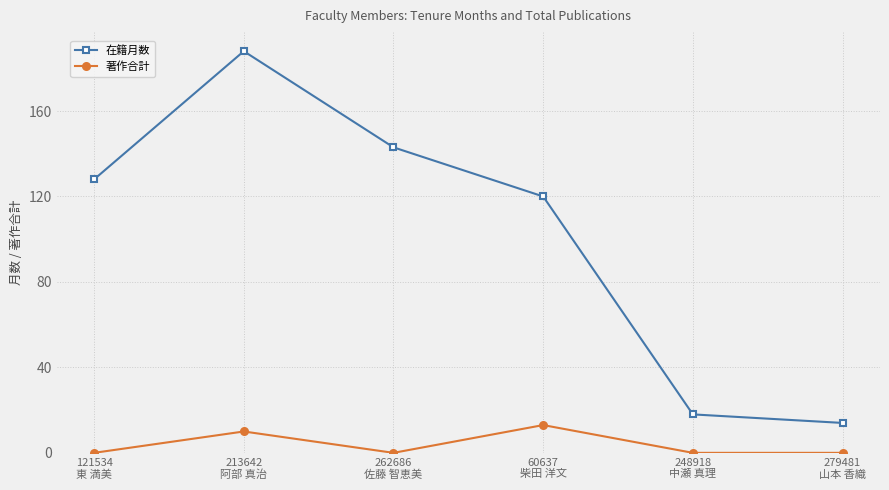

What is the approximate value of 著作合計 at 213642
阿部 真治, to the nearest 10?

10